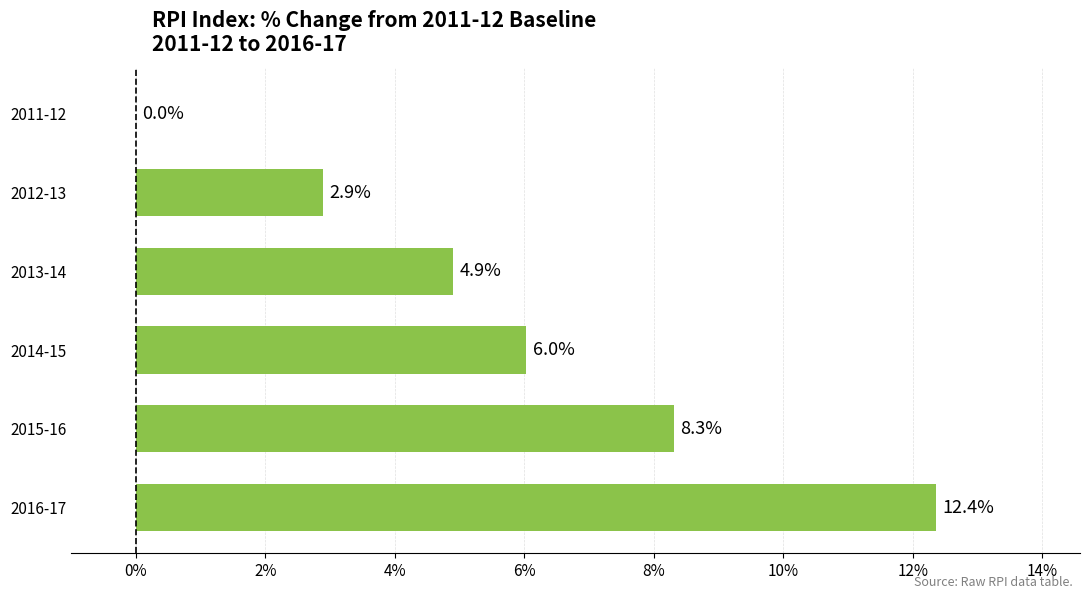

How many data points are above 6?

3